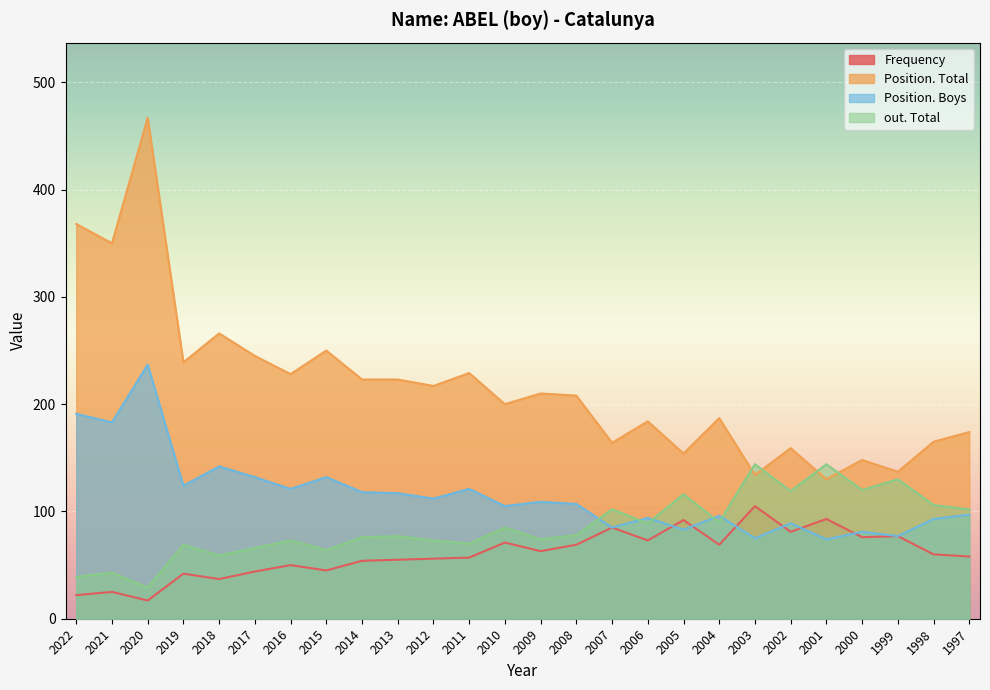

Reading left to right, list all the values displayed in this chart.

Frequency: 22	25	17	42	37	44	50	45	54	55	56	57	71	63	69	85	73	92	69	105	81	93	76	77	60	58
Position. Total: 368	350	467	239	266	245	228	250	223	223	217	229	200	210	208	164	184	154	187	134	159	130	148	137	165	174
Position. Boys: 191	183	237	124	142	132	121	132	118	117	112	121	105	109	107	85	94	83	96	75	89	74	81	77	93	97
out. Total: 39	43	29	69	59	66	73	64	76	77	73	70	85	74	78	102	89	116	90	144	119	144	120	130	106	102